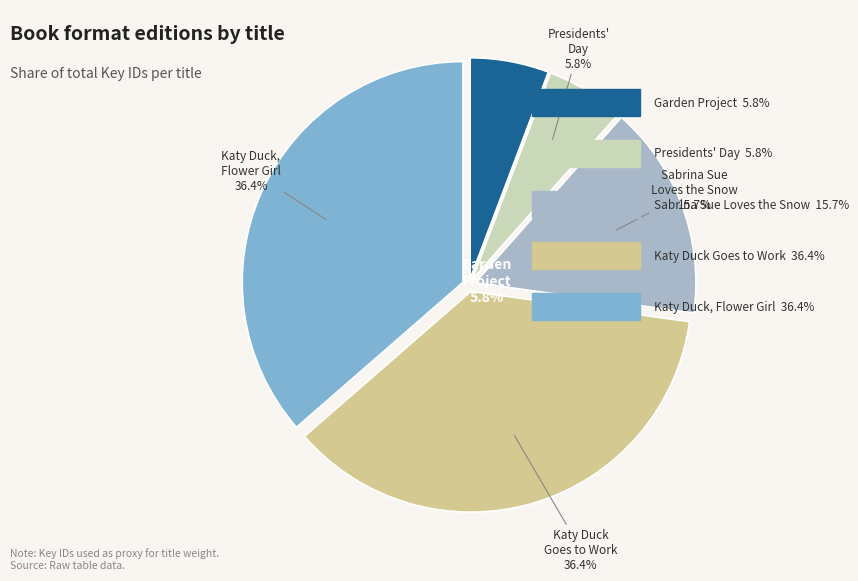

How much of the chart is everything except Sabrina Sue Loves the Snow?

84.3%